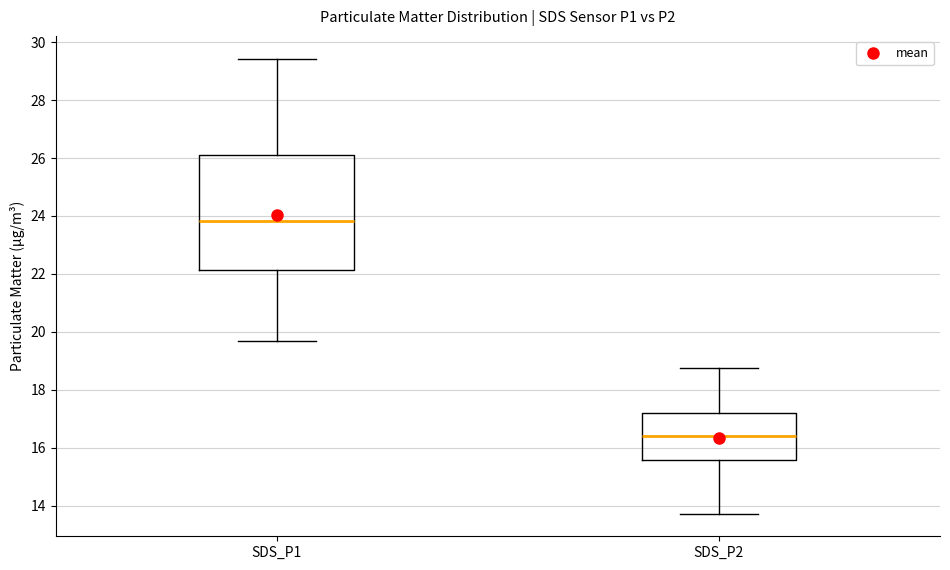

Reading left to right, transcribe this box plot: for each box, give where its median line is, the range the box spans, and where its two whiskers end, as read against the y-axis. The values are not printed on the chart, so give them approximately, as read against the axis.

SDS_P1: median 23.8, box 22.2 to 26.2, whiskers 19.8 to 29.4
SDS_P2: median 16.4, box 15.6 to 17.2, whiskers 13.8 to 18.8